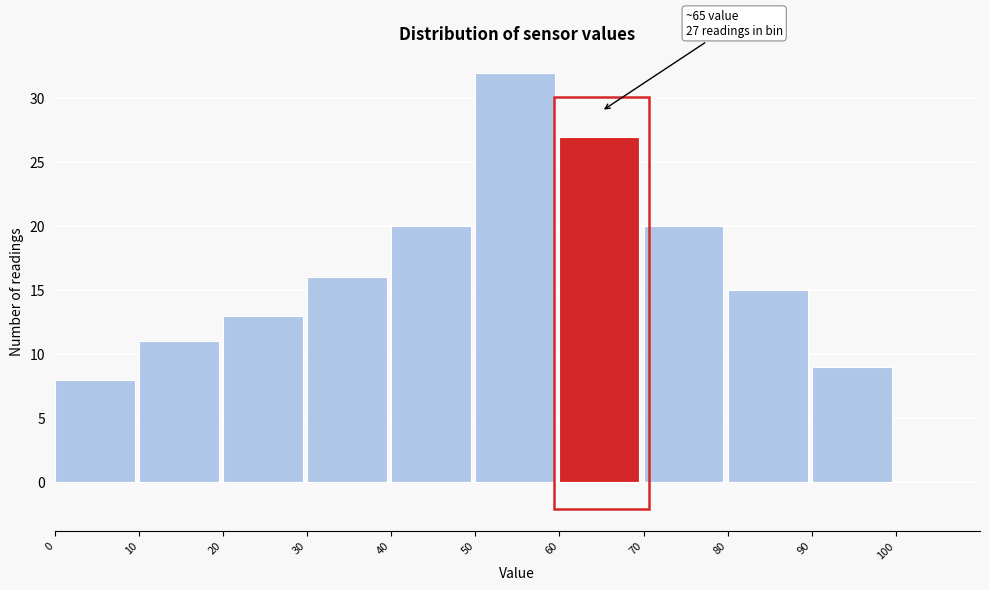

Which range on the x-axis has the tallest bar?

50 to 60